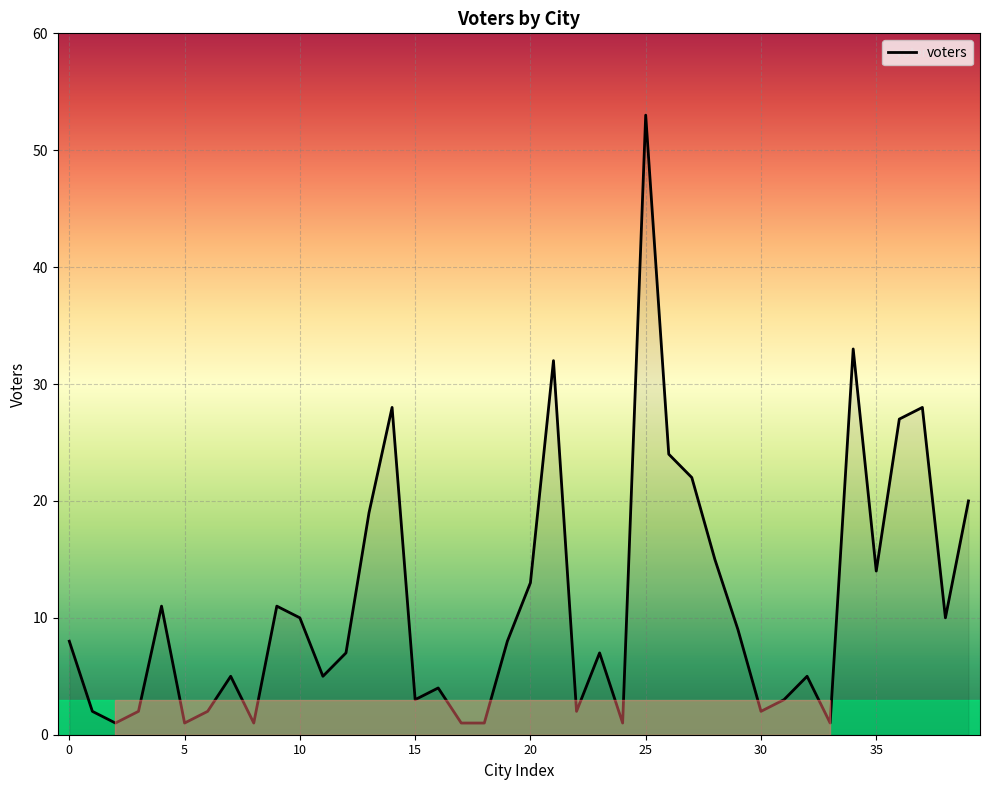

How many lines are shown in the chart?

1